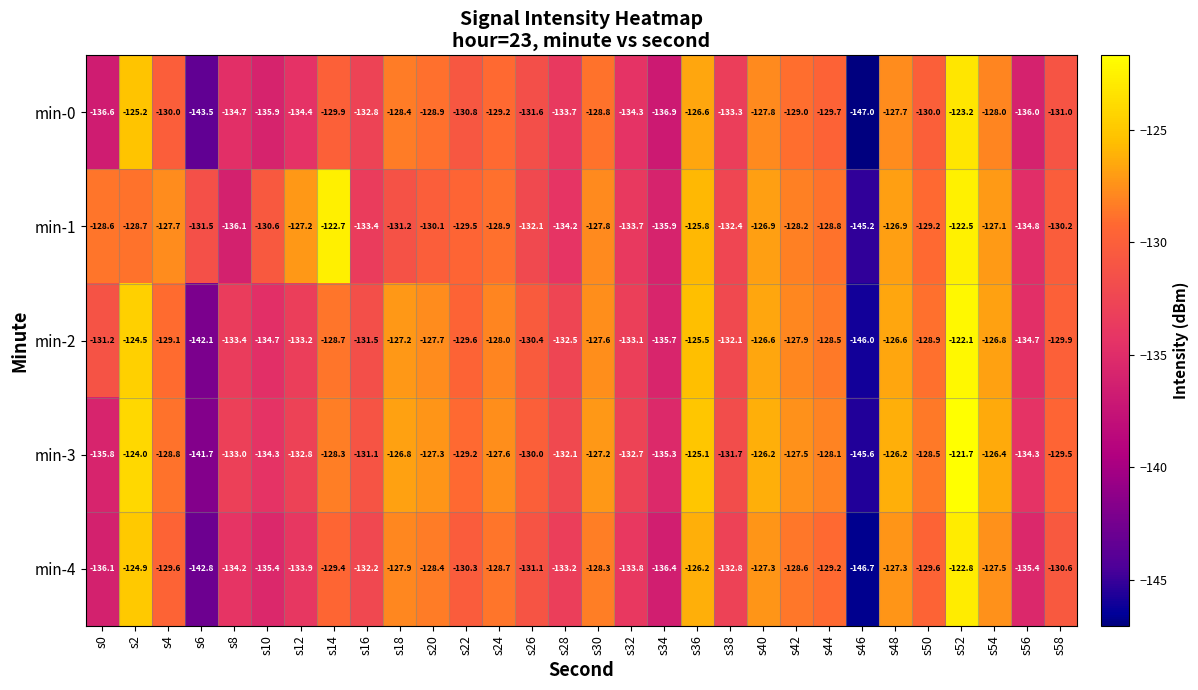

What is the sum of all min-2 values?

-3915.8